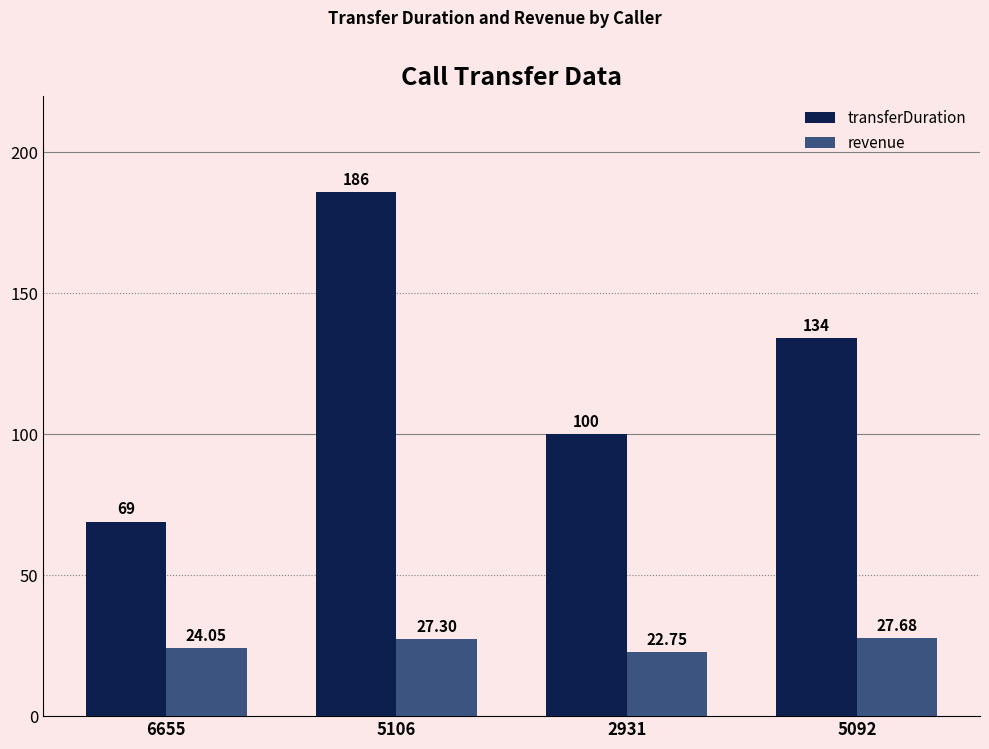

What is the minimum value shown in the chart?

22.8